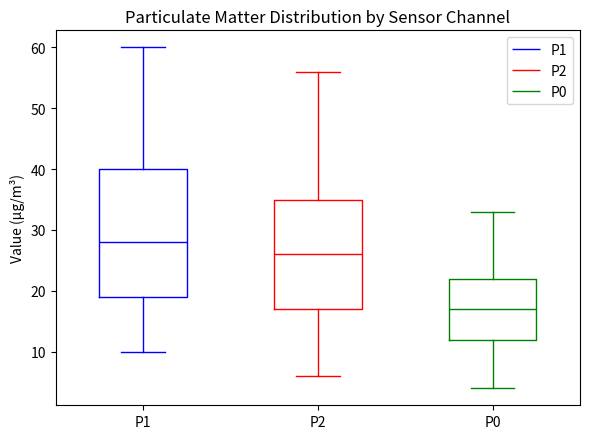

Where does the upper whisker of the box for P0 end on the y-axis? The values are not printed on the chart, so give them approximately, as read against the axis.

33